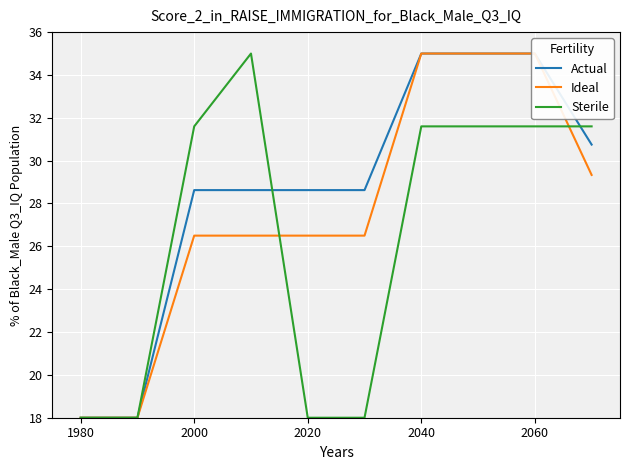

The value of Sterile at 2040 is 5.7. True or false?

False